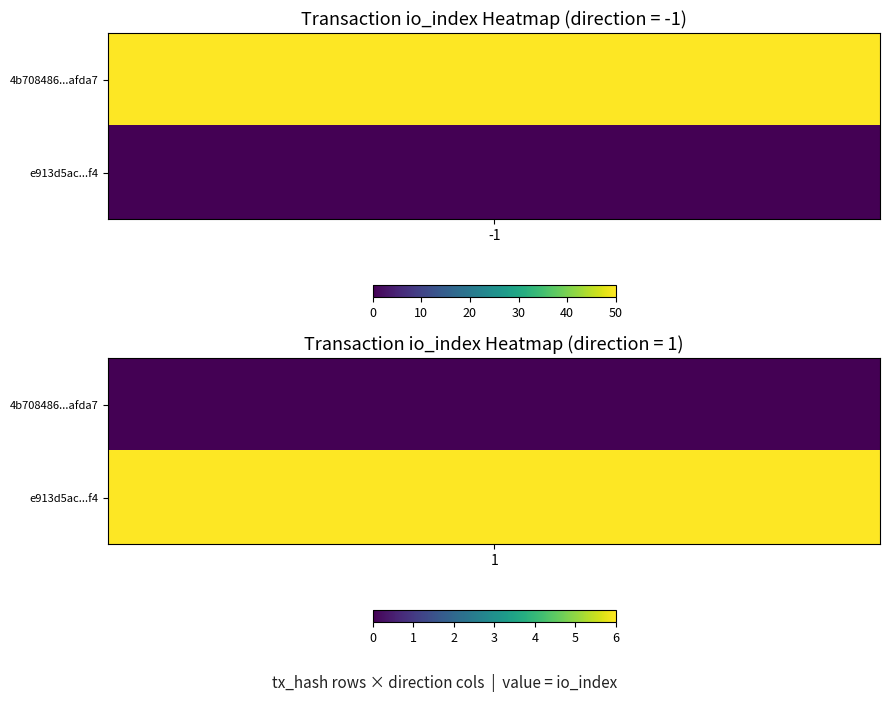

List the series in order of their peak value, lowest first.

e913d5acc02575dce3100dc92935e559d4f39f4, 4b708486fabd68c5b65b753fa73af39868afda7